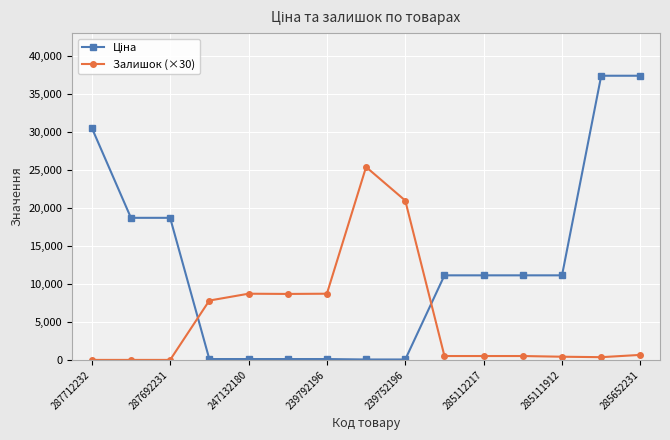

What is the sum of all Залишок (×30) values?

83130.0